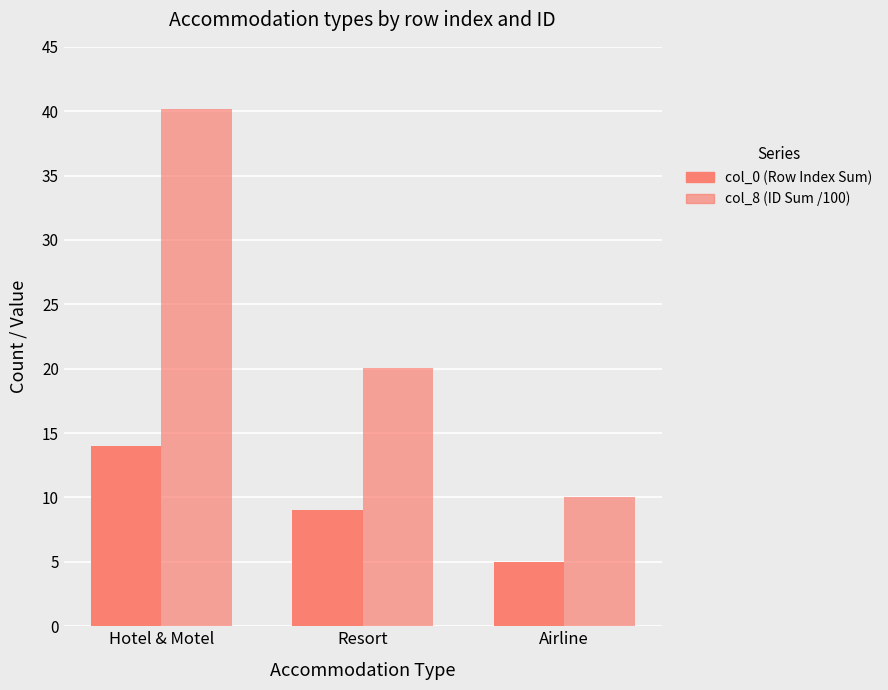

The col_8 (ID Sum /100) series shows 20.1 at Resort. True or false?

True